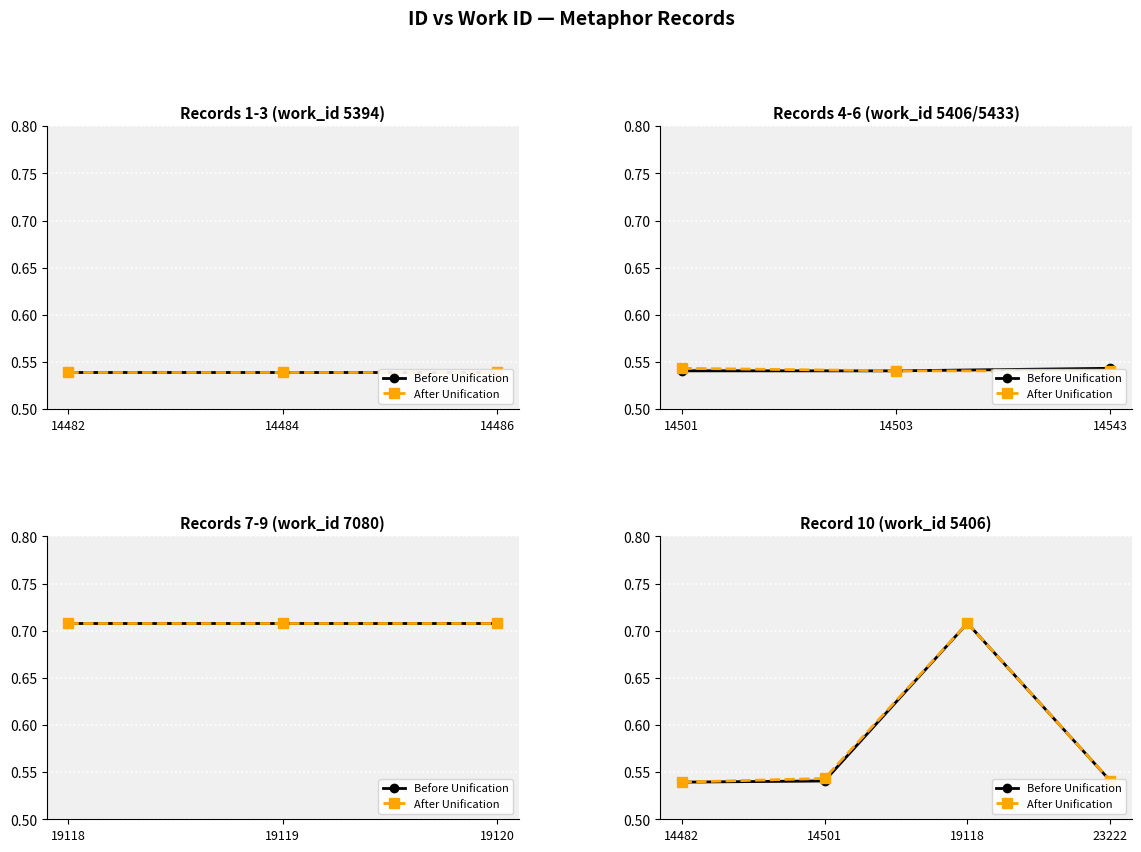

Count the Before Unification values in the range 0 to 1.

4